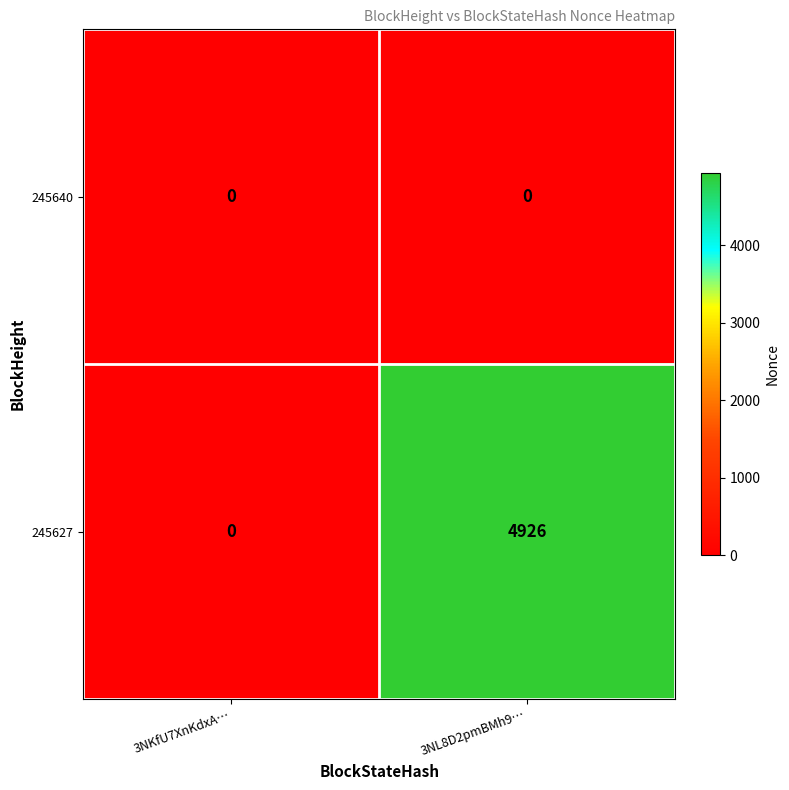

How many series are shown in this chart?

2